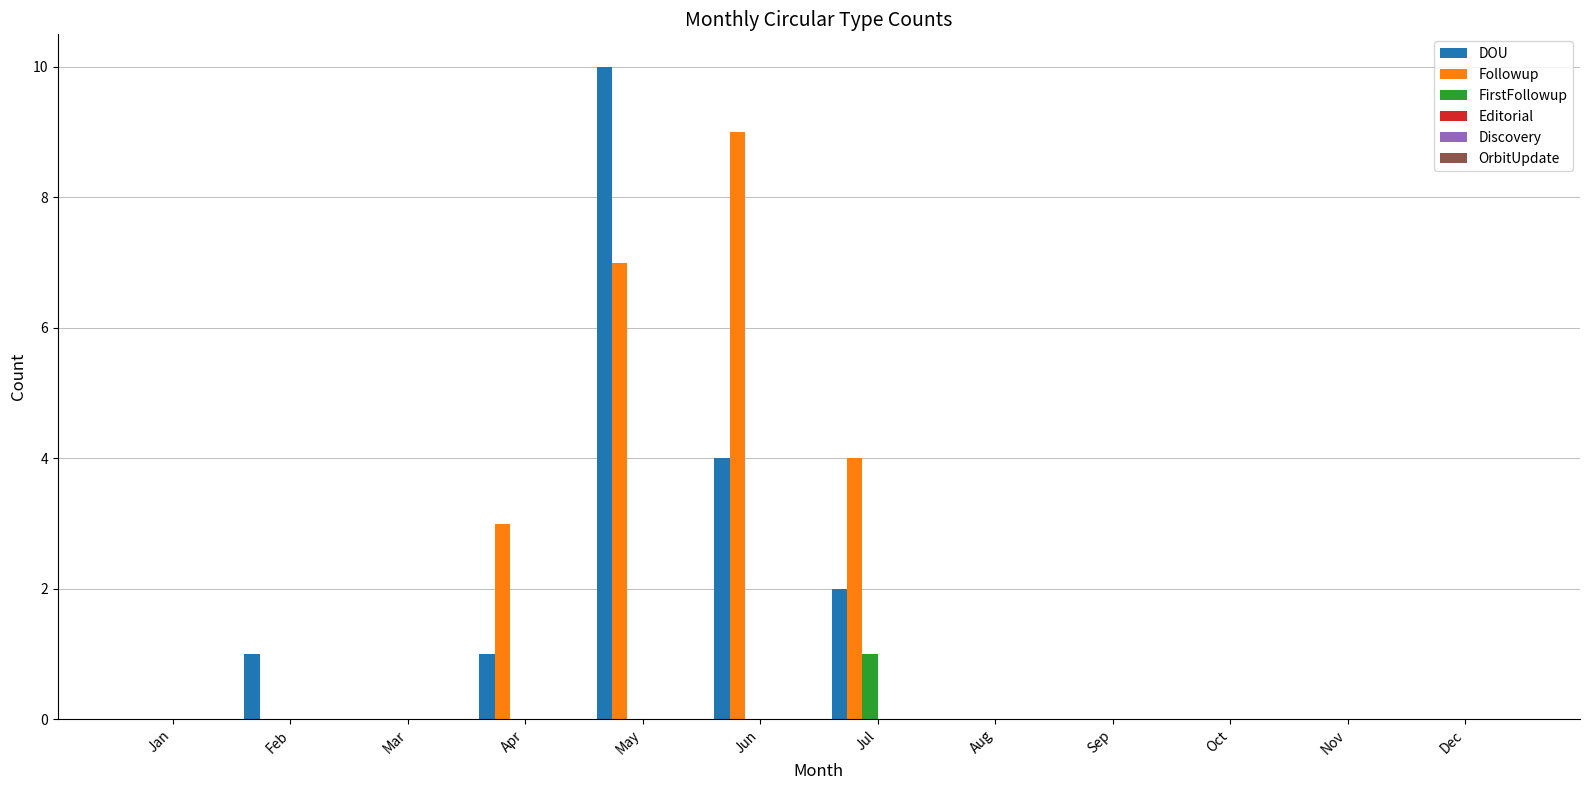

True or false: FirstFollowup has a value of 0 at Aug.

True